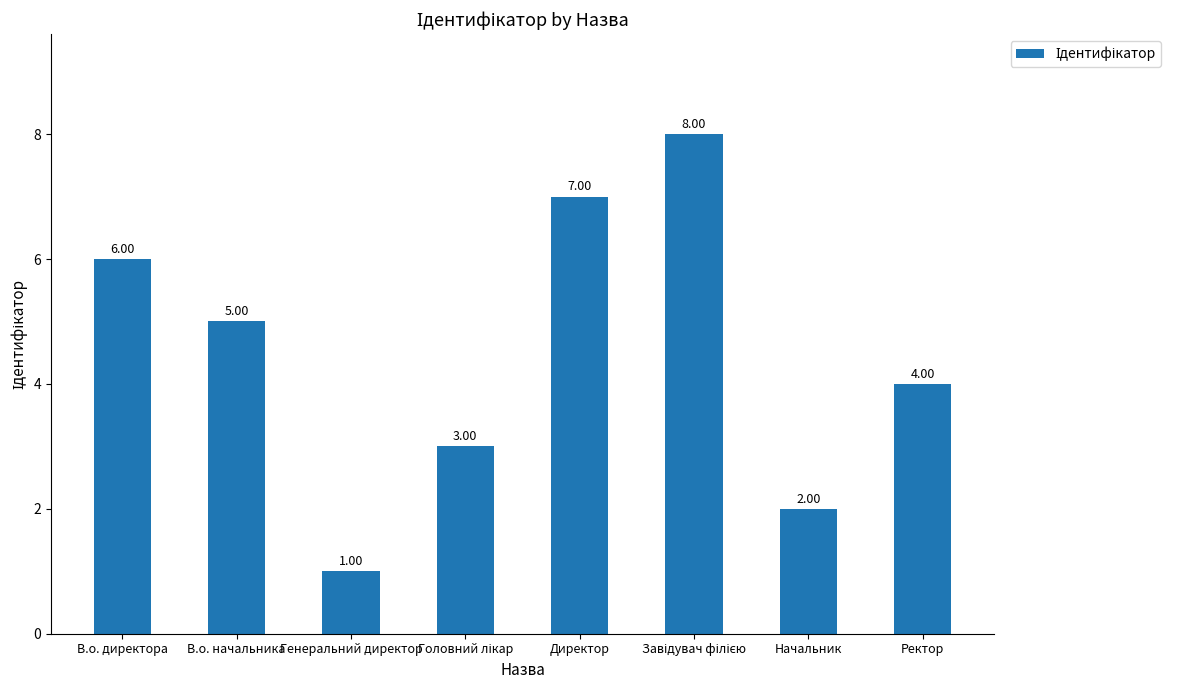

What is the difference between the second highest and minimum values?

6